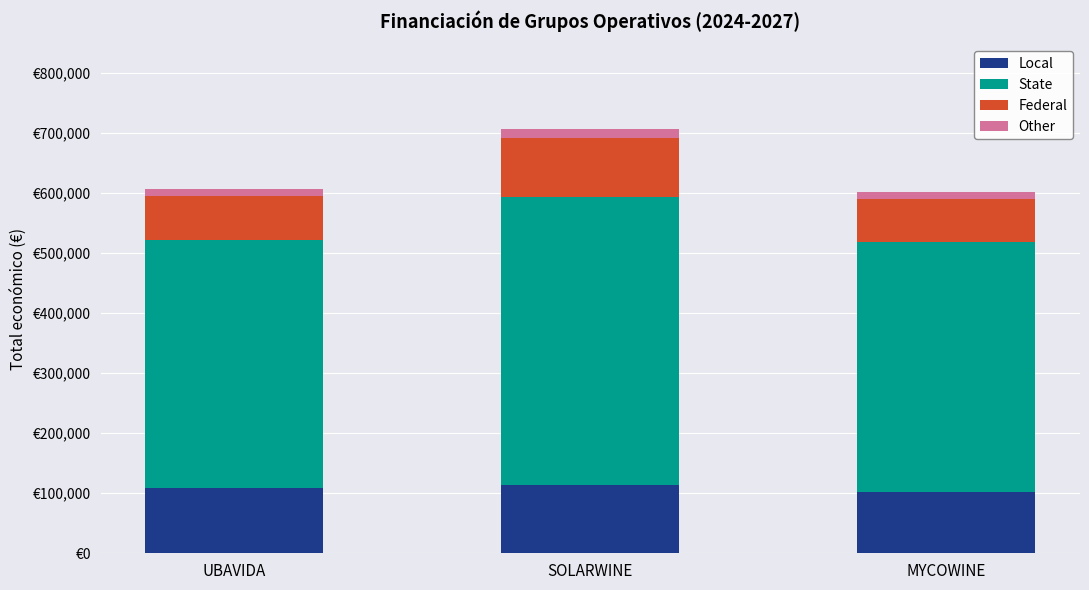

Rank the series by their maximum value, from highest to lowest.

State, Local, Federal, Other